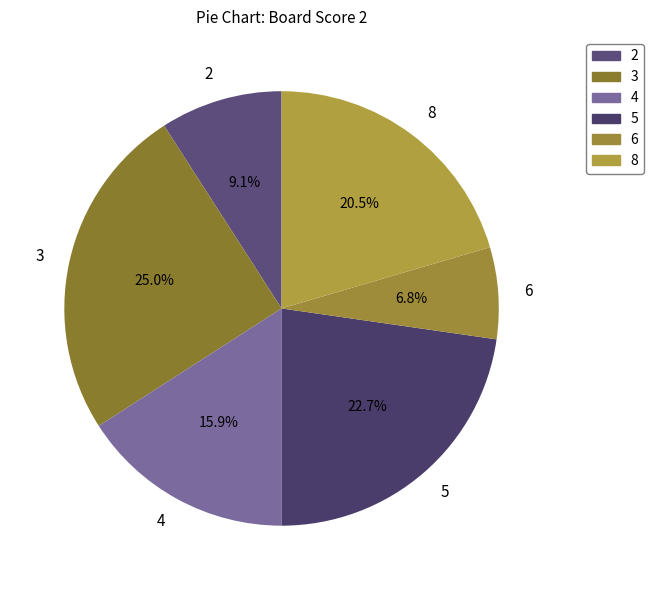

Between 6 and 3, which is larger?

3